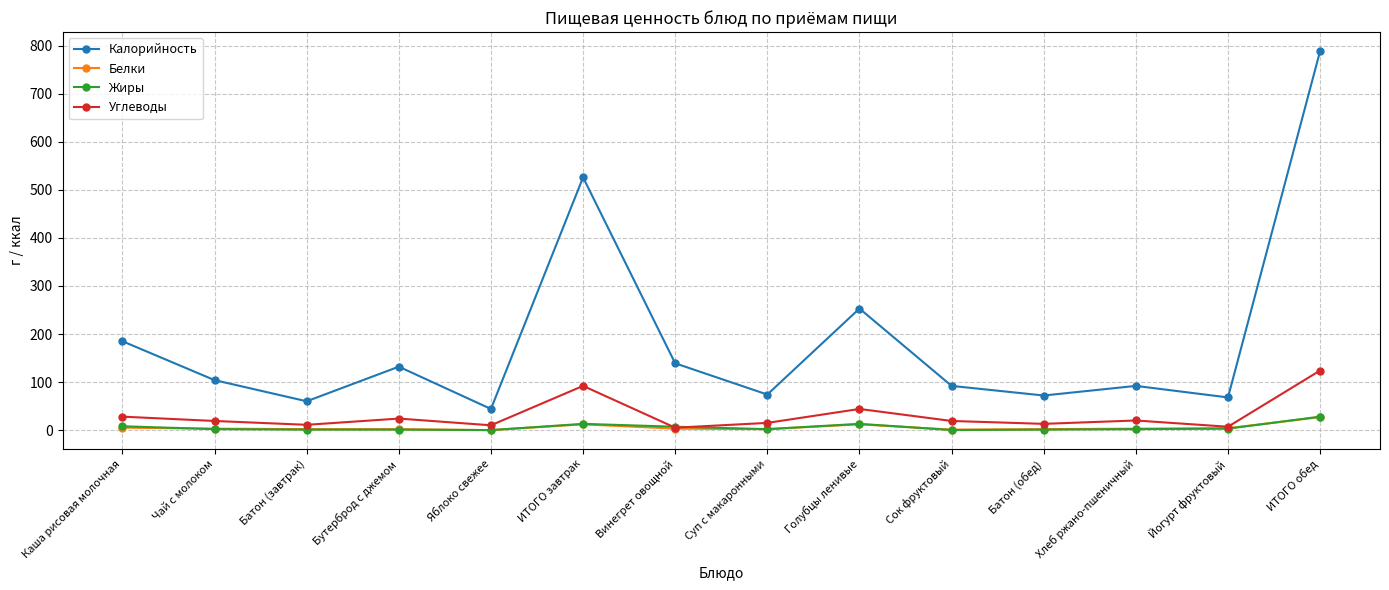

At which category is the sum across all series the highest?

ИТОГО обед